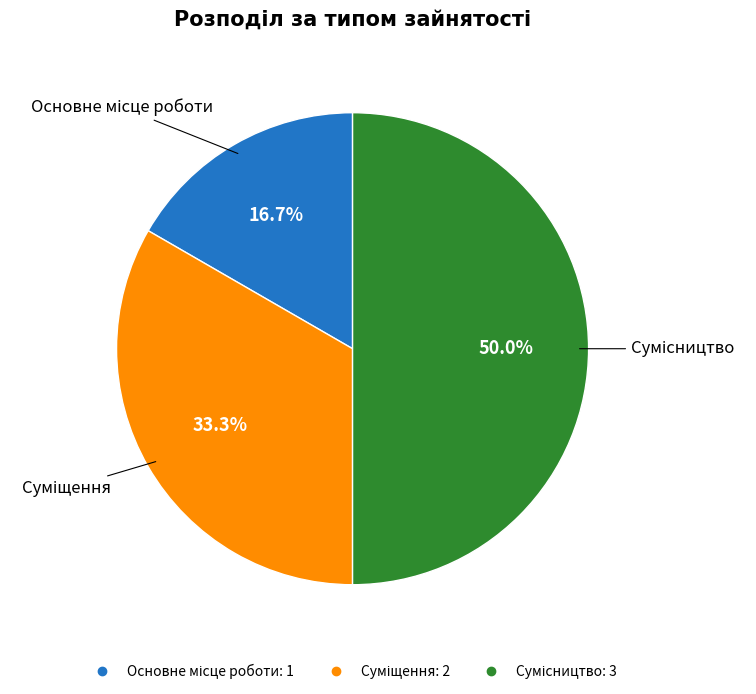

How many segments does this pie chart have?

3